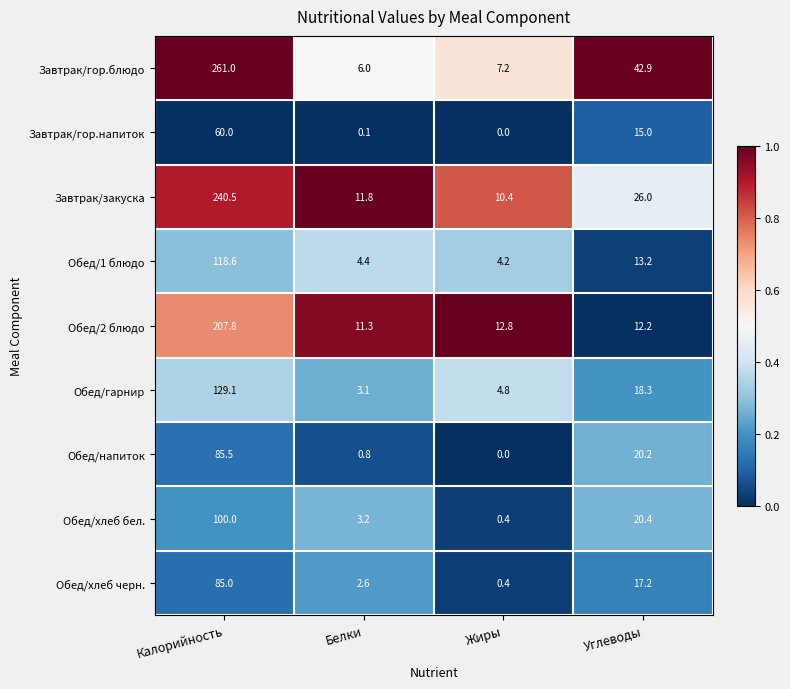

Is it true that Завтрак/гор.блюдо equals 42.9 at Углеводы?

True